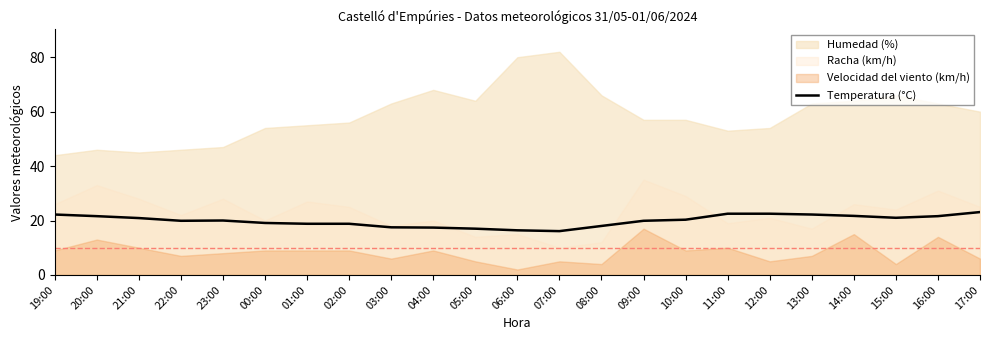

List the labels in order of value, largest first.

17:00, 11:00, 12:00, 19:00, 13:00, 14:00, 20:00, 16:00, 15:00, 21:00, 10:00, 23:00, 22:00, 09:00, 00:00, 01:00, 02:00, 08:00, 03:00, 04:00, 05:00, 06:00, 07:00